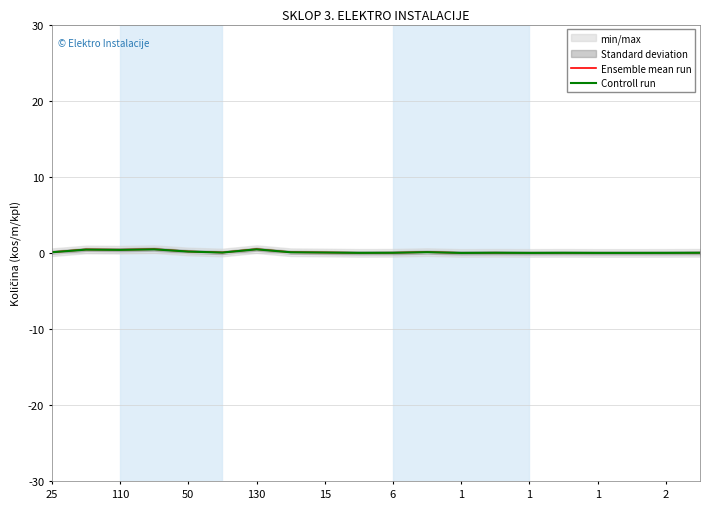

What is the value of the Ensemble mean run point at the 6th from the left?

0.1